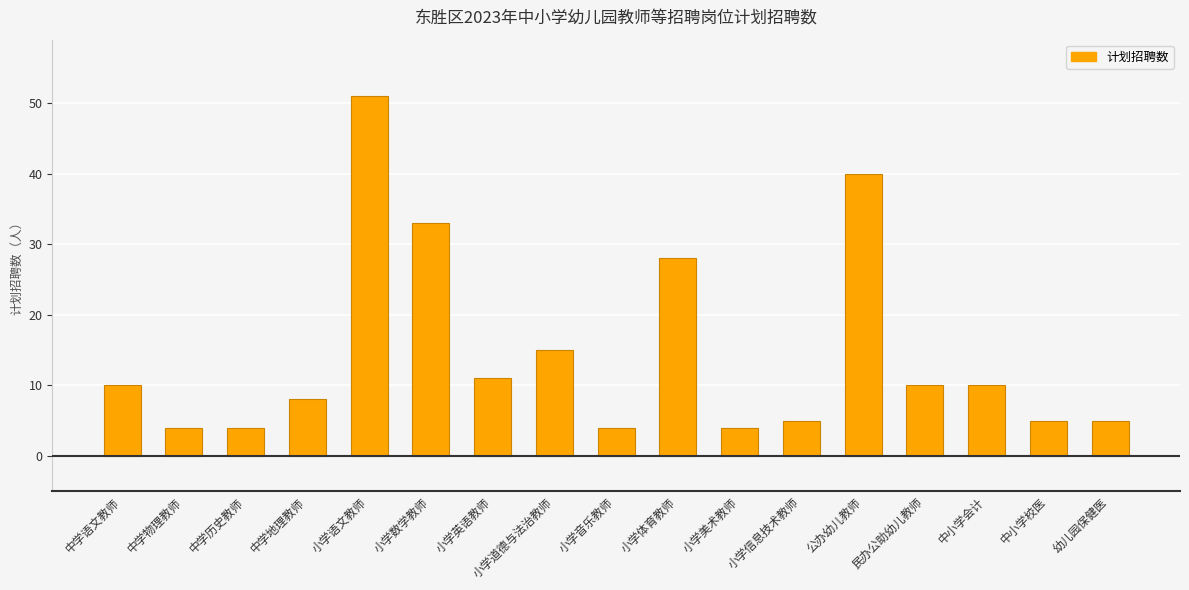

Reading left to right, list all the values displayed in this chart.

中学语文教师=10	中学物理教师=4	中学历史教师=4	中学地理教师=8	小学语文教师=51	小学数学教师=33	小学英语教师=11	小学道德与法治教师=15	小学音乐教师=4	小学体育教师=28	小学美术教师=4	小学信息技术教师=5	公办幼儿教师=40	民办公助幼儿教师=10	中小学会计=10	中小学校医=5	幼儿园保健医=5